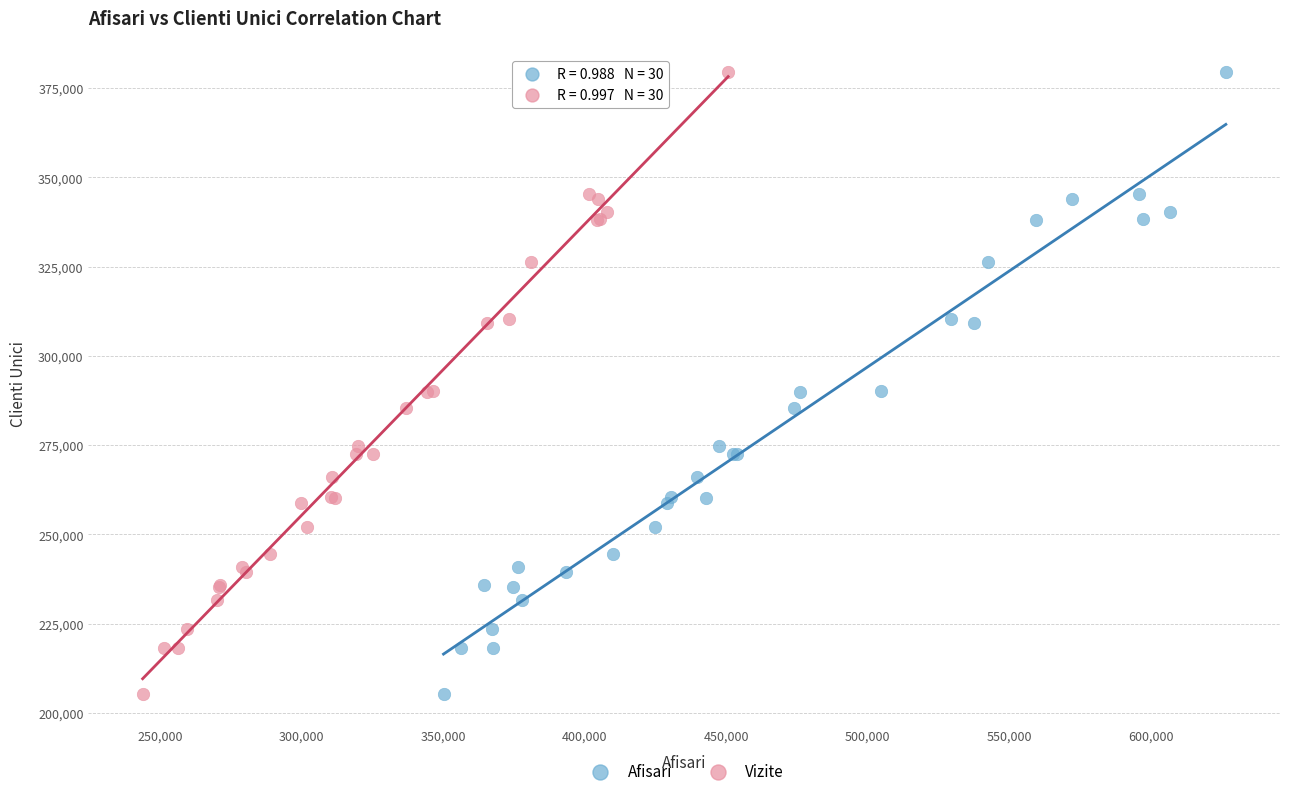

What are all the series names shown in the legend?

Afisari, Vizite